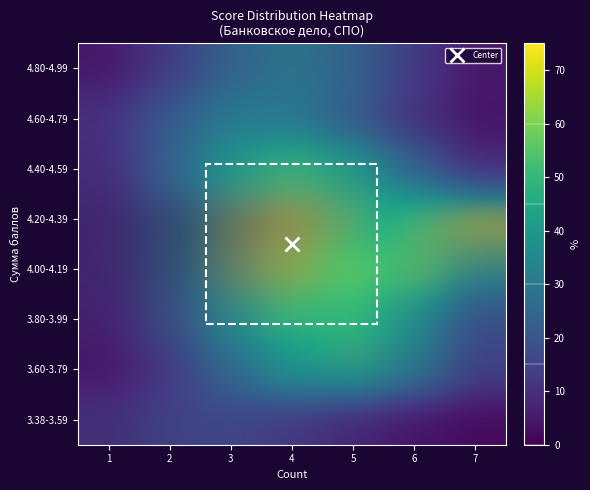

What is the difference between the 4.40-4.59 values at 3 and 2?

18.6